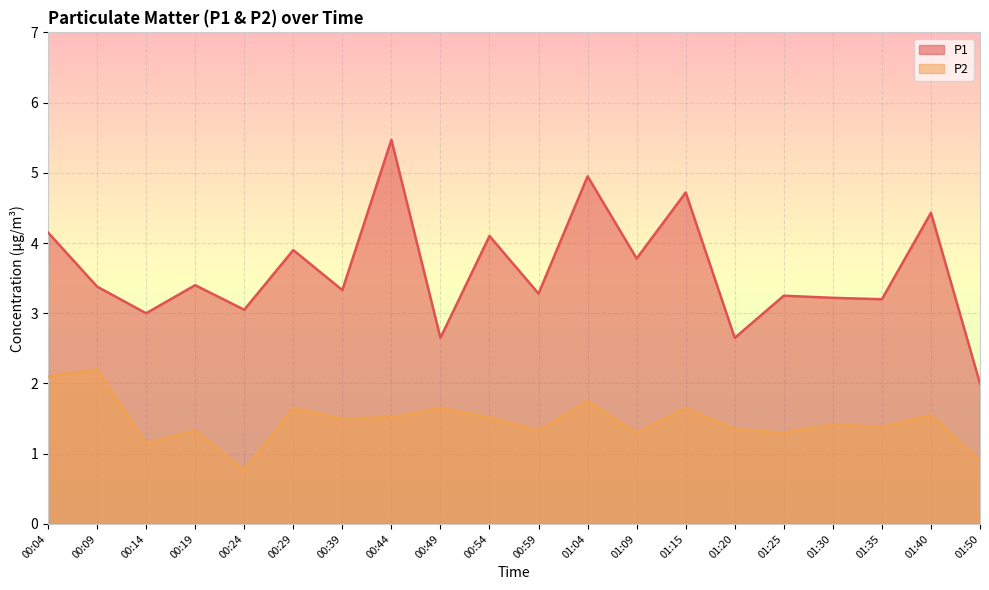

How many distinct data groups are displayed?

2